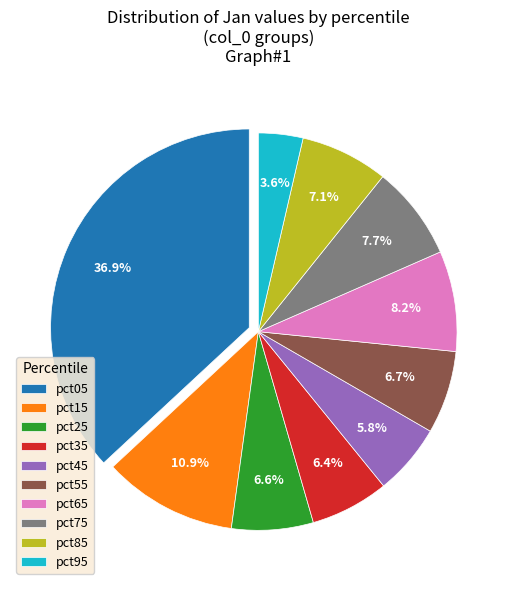

Which category has the smallest portion of the pie?

pct95